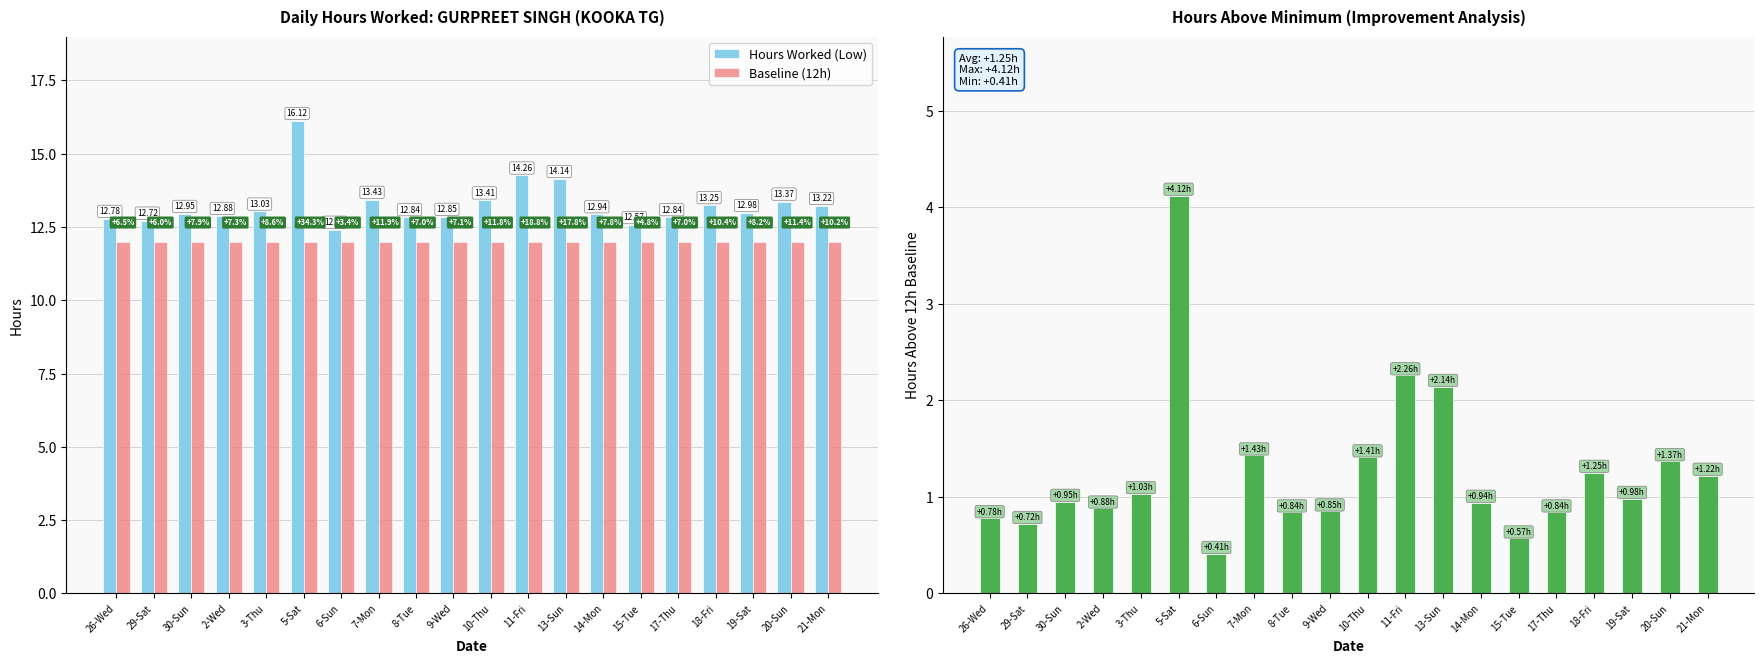

List the labels in order of Hours Above 12h Baseline value, smallest first.

6-Sun, 15-Tue, 29-Sat, 26-Wed, 8-Tue, 17-Thu, 9-Wed, 2-Wed, 14-Mon, 30-Sun, 19-Sat, 3-Thu, 21-Mon, 18-Fri, 20-Sun, 10-Thu, 7-Mon, 13-Sun, 11-Fri, 5-Sat